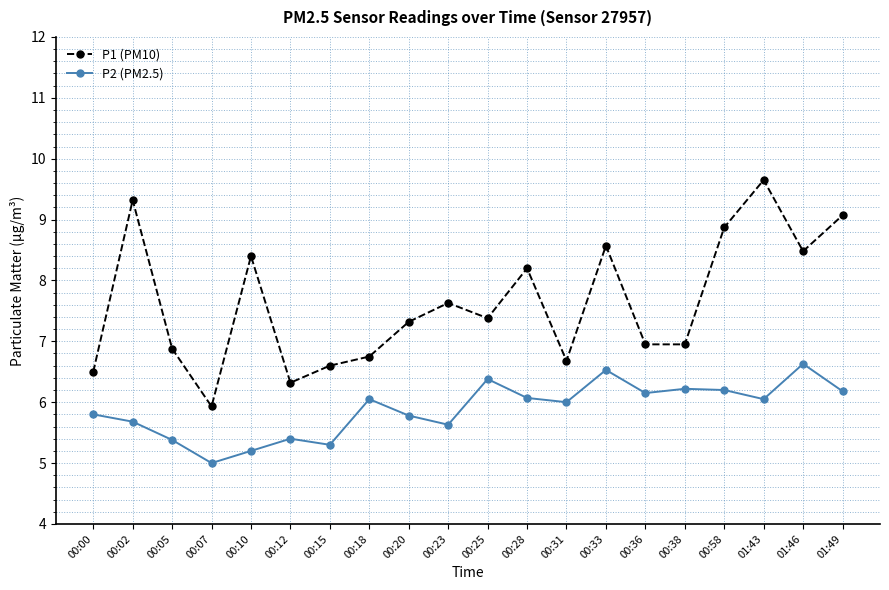

True or false: P2 (PM2.5) and P1 (PM10) intersect in this chart.

False